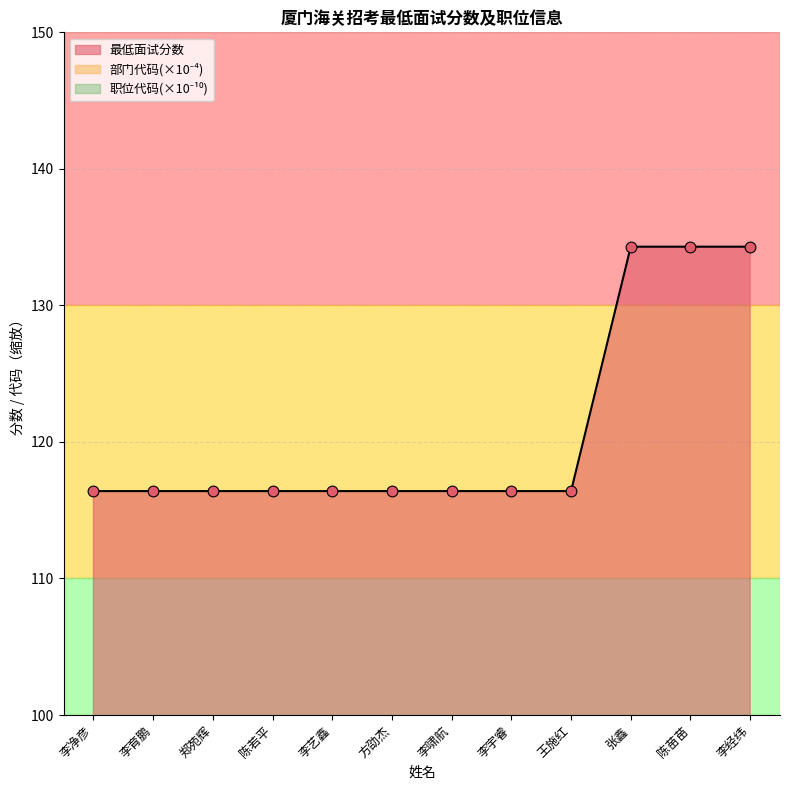

At how many categories does at least one series exceed 133?

3